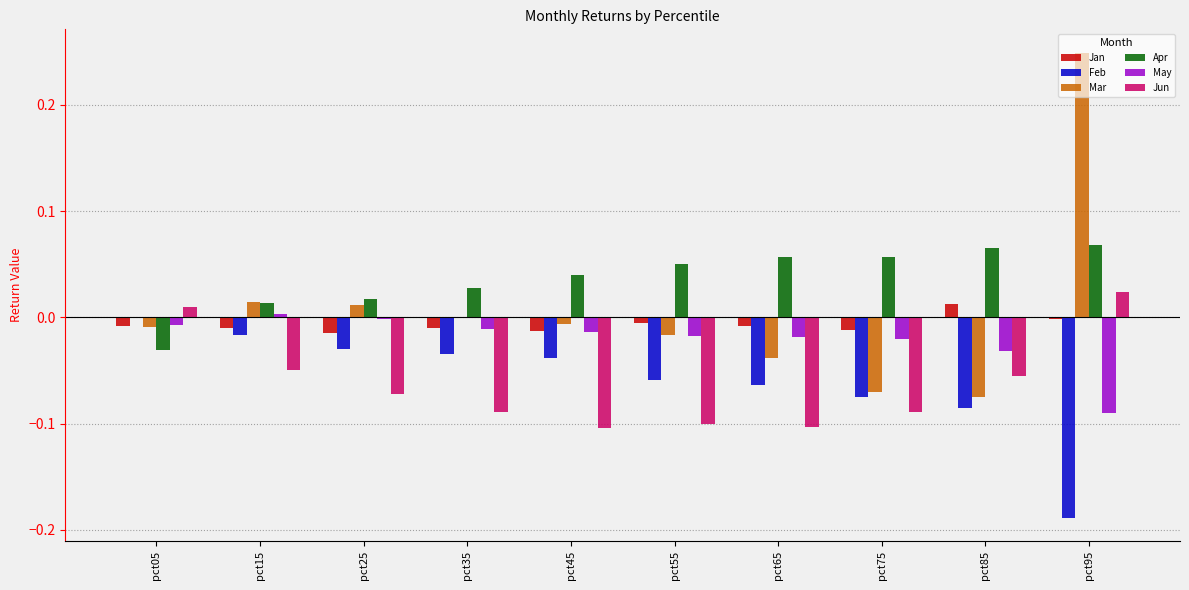

At which label does Jun first exceed 0?

pct05